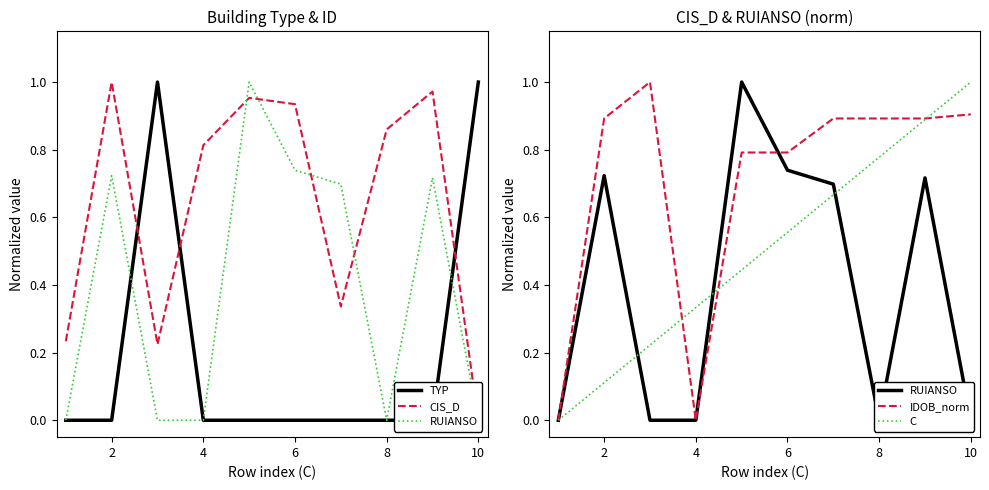

What is the difference between the maximum and minimum values in the C series?

1.0